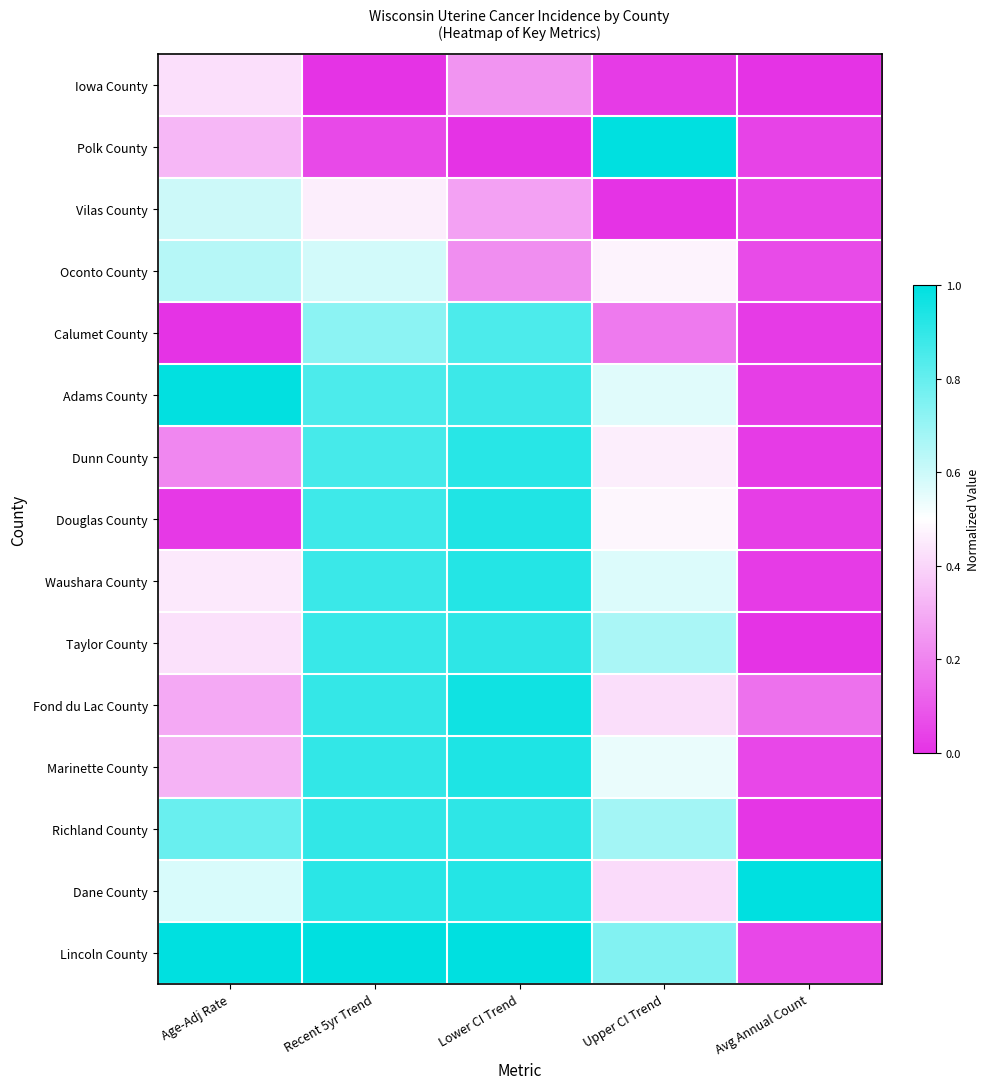

What is the total value across all series at Recent 5yr Trend?

10.8